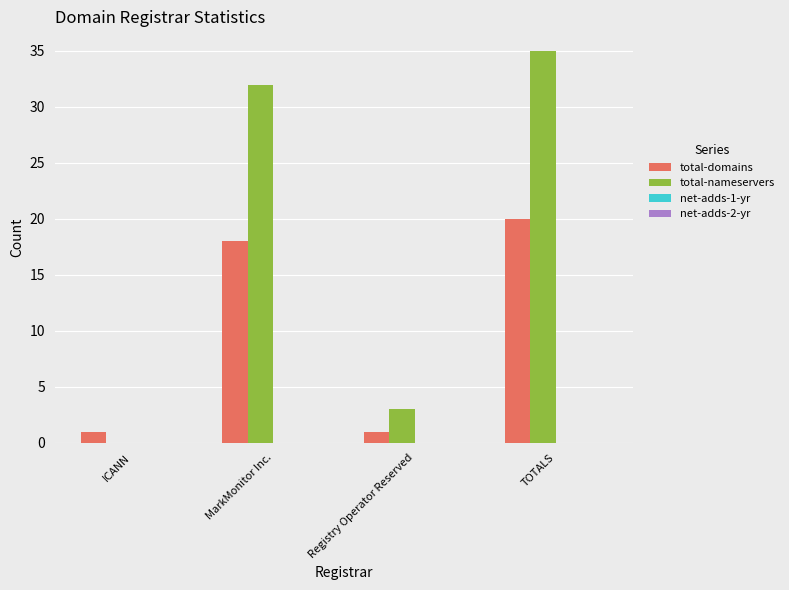

What is the approximate value of total-domains at TOTALS, to the nearest 10?

20